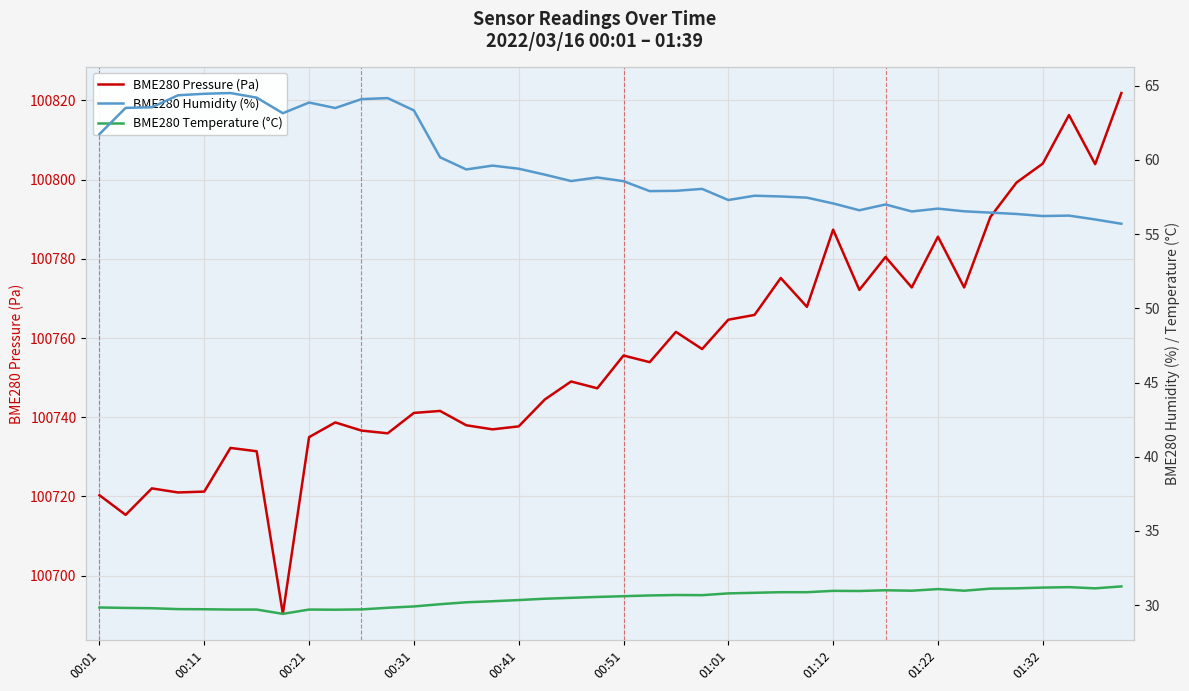

True or false: BME280 Pressure (Pa) has a value of 100741.1 at 00:31.

True